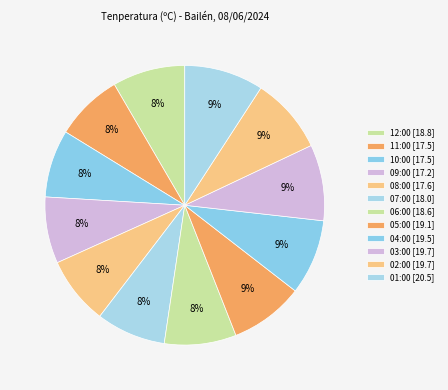

To the nearest percent, what is the difference between the largest and smallest slice percentages?

1%